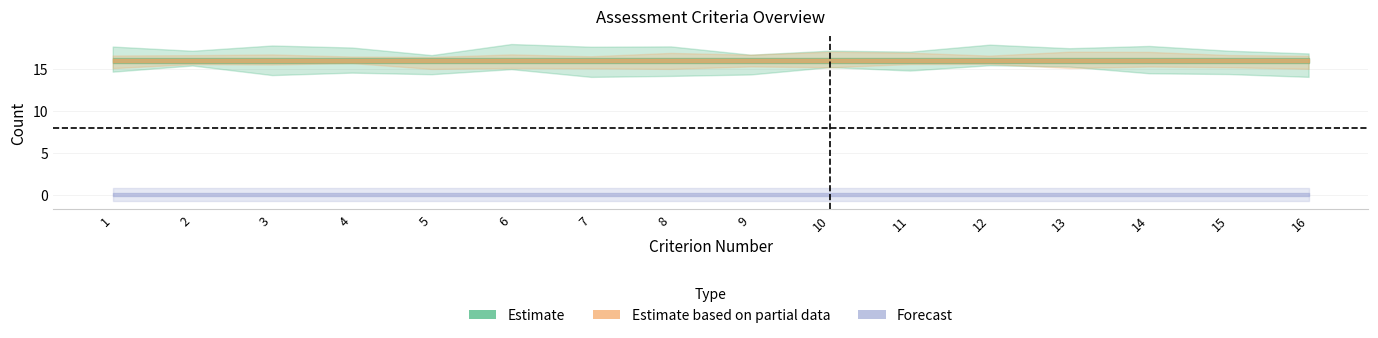

What is the difference between the highest and lowest values at 14?

16